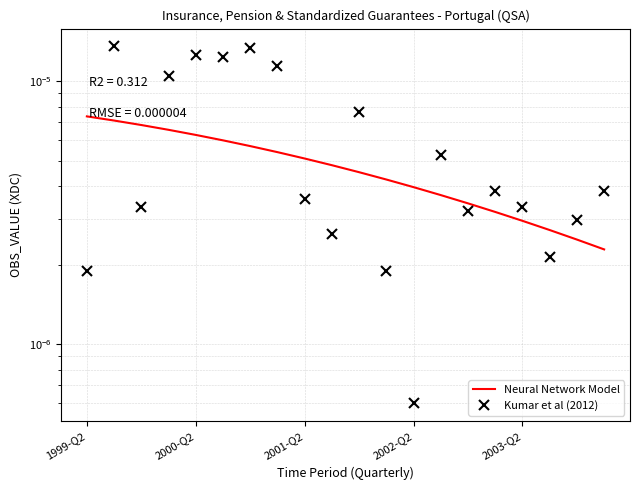

Is this an area chart (filled region under the line)?

No